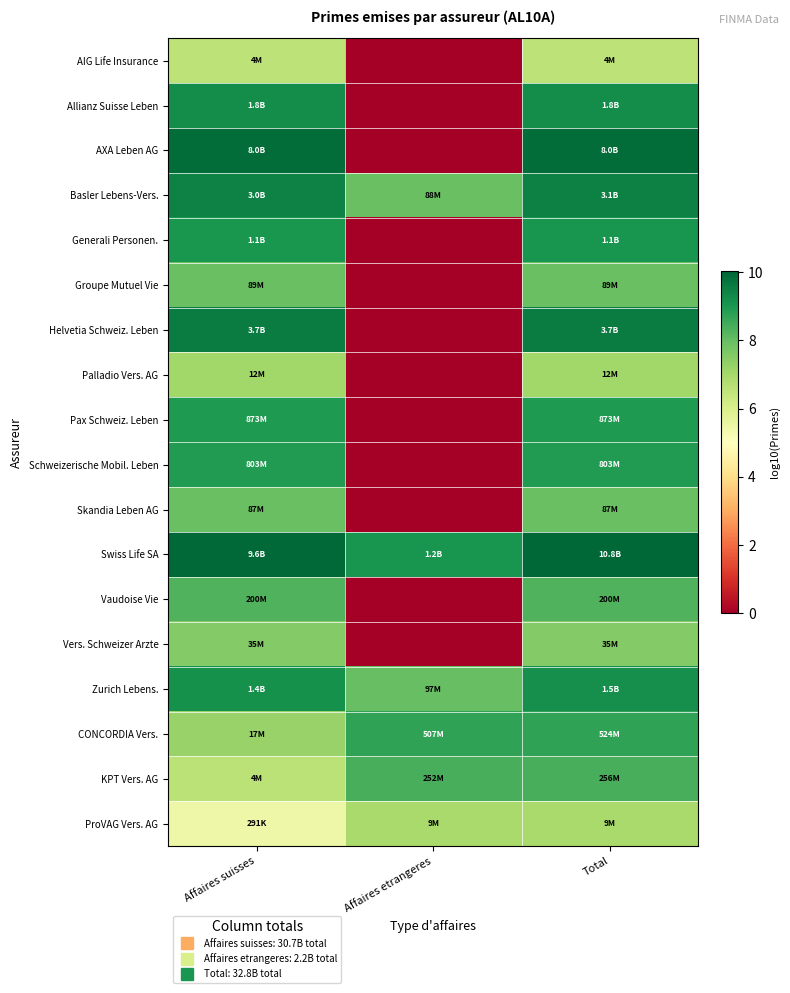

Reading left to right, extract all data points from this chart.

AIG Life Insurance: Affaires suisses=6.6	Affaires etrangeres=0.0	Total=6.6
Allianz Suisse Leben: Affaires suisses=9.2	Affaires etrangeres=0.0	Total=9.2
AXA Leben AG: Affaires suisses=9.9	Affaires etrangeres=0.0	Total=9.9
Basler Lebens-Vers.: Affaires suisses=9.5	Affaires etrangeres=7.9	Total=9.5
Generali Personen.: Affaires suisses=9.1	Affaires etrangeres=0.0	Total=9.1
Groupe Mutuel Vie: Affaires suisses=7.9	Affaires etrangeres=0.0	Total=7.9
Helvetia Schweiz. Leben: Affaires suisses=9.6	Affaires etrangeres=0.0	Total=9.6
Palladio Vers. AG: Affaires suisses=7.1	Affaires etrangeres=0.0	Total=7.1
Pax Schweiz. Leben: Affaires suisses=8.9	Affaires etrangeres=0.0	Total=8.9
Schweizerische Mobil. Leben: Affaires suisses=8.9	Affaires etrangeres=0.0	Total=8.9
Skandia Leben AG: Affaires suisses=7.9	Affaires etrangeres=0.0	Total=7.9
Swiss Life SA: Affaires suisses=10.0	Affaires etrangeres=9.1	Total=10.0
Vaudoise Vie: Affaires suisses=8.3	Affaires etrangeres=0.0	Total=8.3
Vers. Schweizer Arzte: Affaires suisses=7.5	Affaires etrangeres=0.0	Total=7.5
Zurich Lebens.: Affaires suisses=9.2	Affaires etrangeres=8.0	Total=9.2
CONCORDIA Vers.: Affaires suisses=7.2	Affaires etrangeres=8.7	Total=8.7
KPT Vers. AG: Affaires suisses=6.6	Affaires etrangeres=8.4	Total=8.4
ProVAG Vers. AG: Affaires suisses=5.5	Affaires etrangeres=6.9	Total=7.0